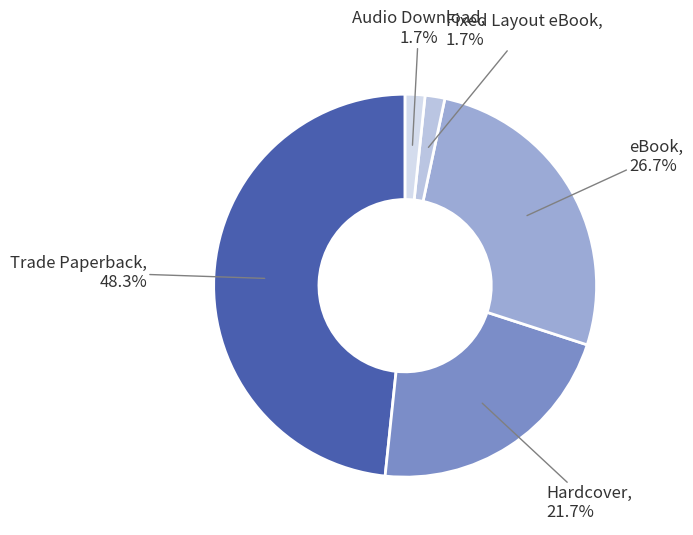

Which slice is the largest?

Trade Paperback